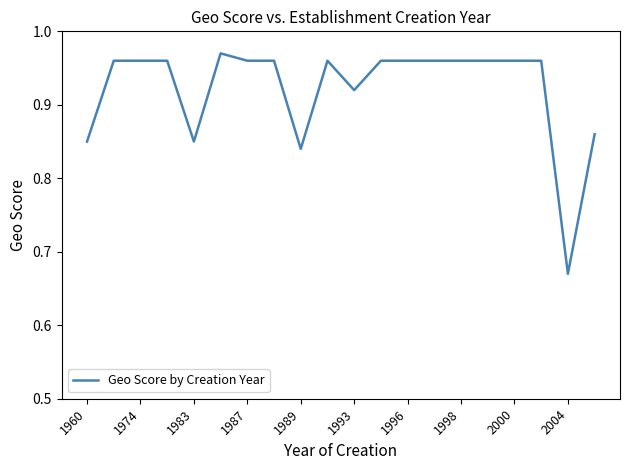

What is the difference between the maximum and minimum values?

0.3